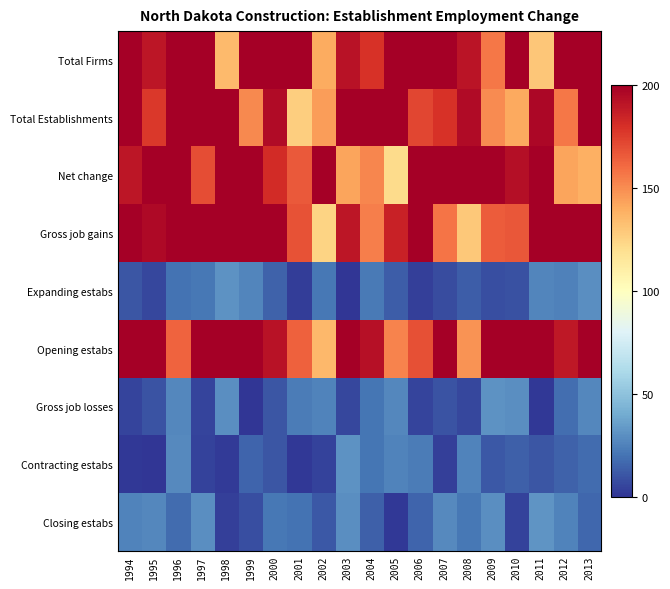

What is the minimum value shown in the chart?

0.1